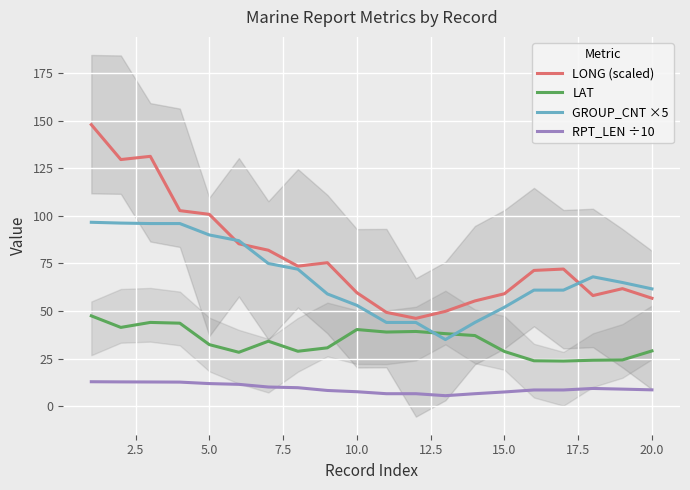

What are all the series names shown in the legend?

LONG (scaled), LAT, GROUP_CNT ×5, RPT_LEN ÷10